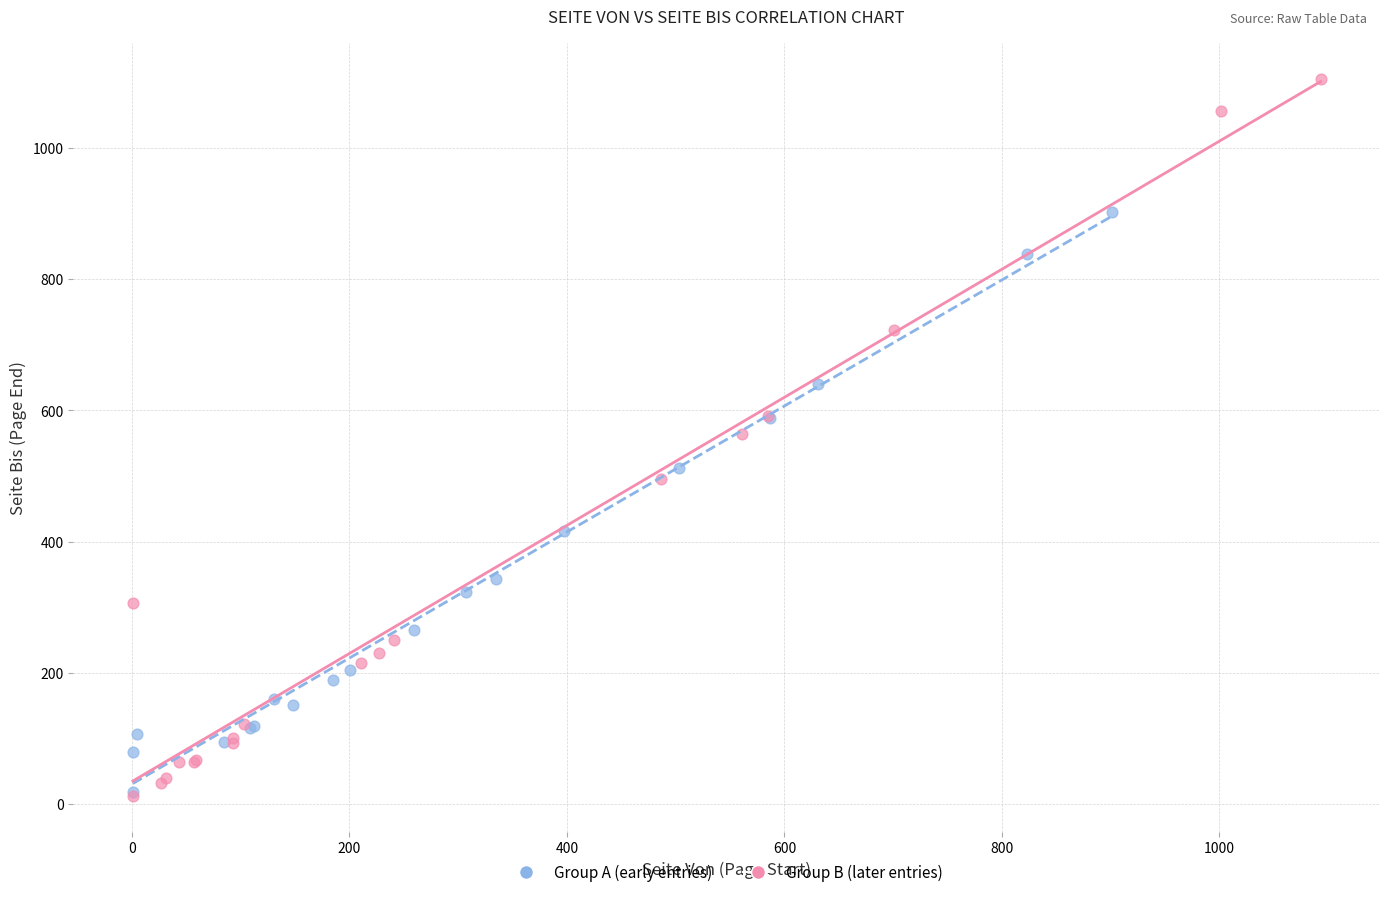

Which series has the widest spread of Y values?

Group B (later entries)